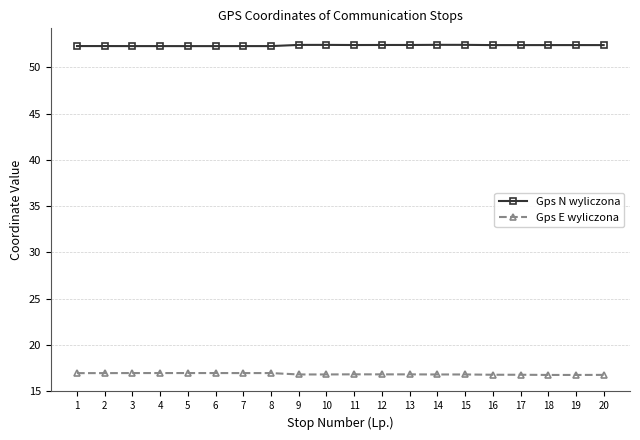

What is the spread (max minus min) of values at 5?

35.4